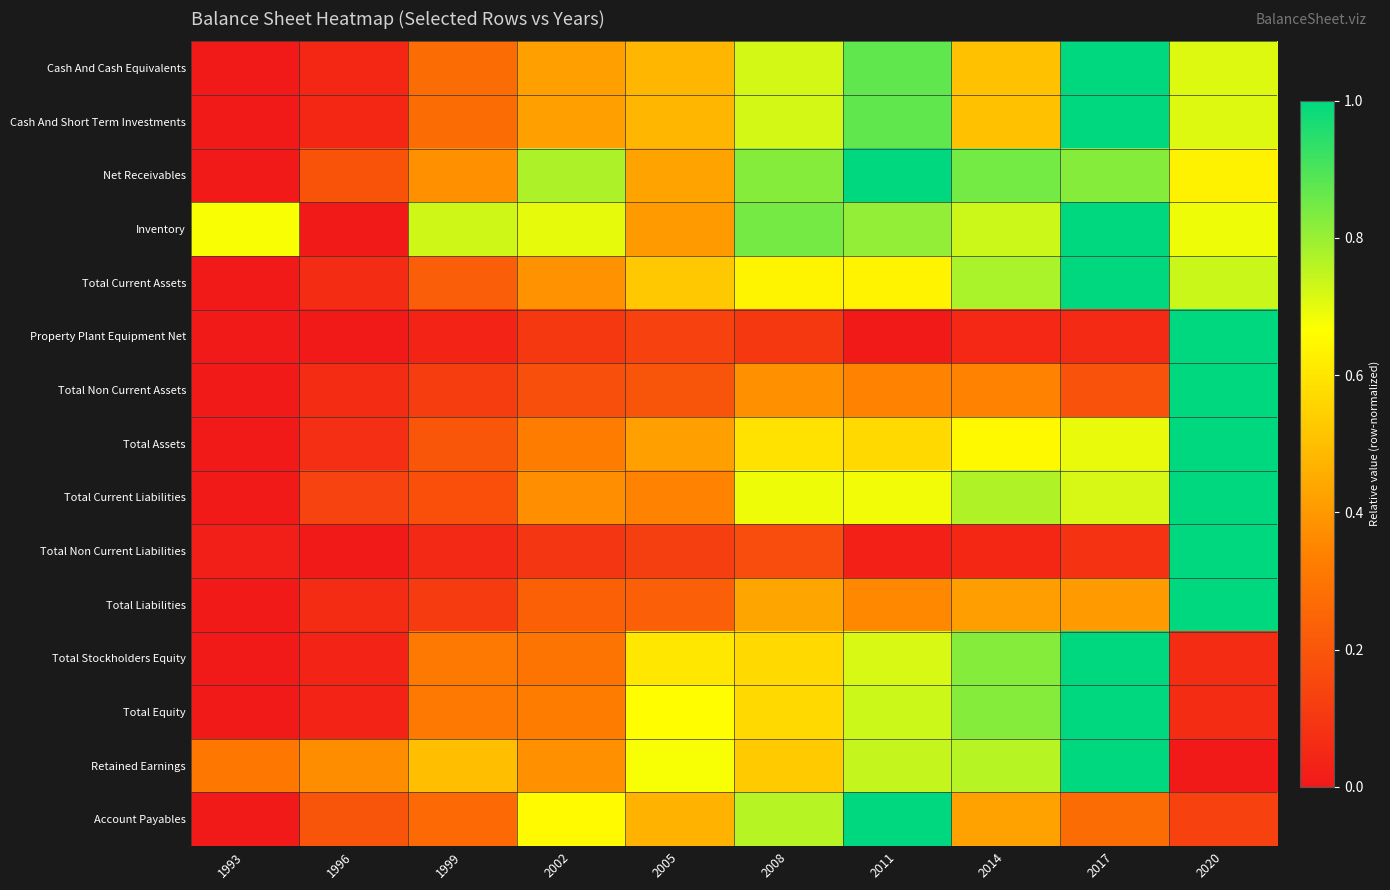

Reading left to right, extract all data points from this chart.

Cash And Cash Equivalents: 1993=0.0	1996=0.0	1999=0.3	2002=0.4	2005=0.5	2008=0.7	2011=0.9	2014=0.5	2017=1.0	2020=0.7
Cash And Short Term Investments: 1993=0.0	1996=0.0	1999=0.3	2002=0.4	2005=0.5	2008=0.7	2011=0.9	2014=0.5	2017=1.0	2020=0.7
Net Receivables: 1993=0.0	1996=0.2	1999=0.4	2002=0.8	2005=0.4	2008=0.8	2011=1.0	2014=0.8	2017=0.8	2020=0.6
Inventory: 1993=0.7	1996=0.0	1999=0.7	2002=0.7	2005=0.4	2008=0.8	2011=0.8	2014=0.7	2017=1.0	2020=0.7
Total Current Assets: 1993=0.0	1996=0.1	1999=0.2	2002=0.4	2005=0.5	2008=0.6	2011=0.6	2014=0.8	2017=1.0	2020=0.7
Property Plant Equipment Net: 1993=0.0	1996=0.0	1999=0.0	2002=0.1	2005=0.1	2008=0.1	2011=0.0	2014=0.1	2017=0.1	2020=1.0
Total Non Current Assets: 1993=0.0	1996=0.1	1999=0.1	2002=0.2	2005=0.2	2008=0.4	2011=0.3	2014=0.3	2017=0.2	2020=1.0
Total Assets: 1993=0.0	1996=0.1	1999=0.2	2002=0.3	2005=0.4	2008=0.6	2011=0.6	2014=0.7	2017=0.7	2020=1.0
Total Current Liabilities: 1993=0.0	1996=0.1	1999=0.2	2002=0.4	2005=0.3	2008=0.7	2011=0.7	2014=0.8	2017=0.7	2020=1.0
Total Non Current Liabilities: 1993=0.0	1996=0.0	1999=0.1	2002=0.1	2005=0.1	2008=0.2	2011=0.0	2014=0.0	2017=0.1	2020=1.0
Total Liabilities: 1993=0.0	1996=0.1	1999=0.1	2002=0.2	2005=0.2	2008=0.4	2011=0.4	2014=0.4	2017=0.4	2020=1.0
Total Stockholders Equity: 1993=0.0	1996=0.0	1999=0.3	2002=0.3	2005=0.6	2008=0.6	2011=0.7	2014=0.8	2017=1.0	2020=0.1
Total Equity: 1993=0.0	1996=0.0	1999=0.3	2002=0.3	2005=0.7	2008=0.6	2011=0.7	2014=0.8	2017=1.0	2020=0.1
Retained Earnings: 1993=0.3	1996=0.4	1999=0.5	2002=0.4	2005=0.7	2008=0.5	2011=0.7	2014=0.8	2017=1.0	2020=0.0
Account Payables: 1993=0.0	1996=0.2	1999=0.3	2002=0.7	2005=0.5	2008=0.8	2011=1.0	2014=0.4	2017=0.3	2020=0.1